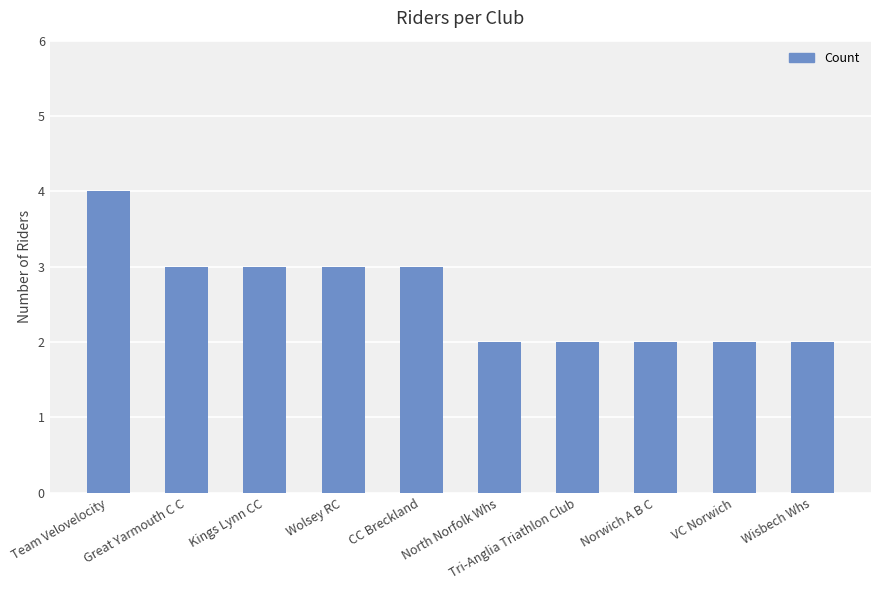

True or false: the data shows 6 at Team Velovelocity.

False